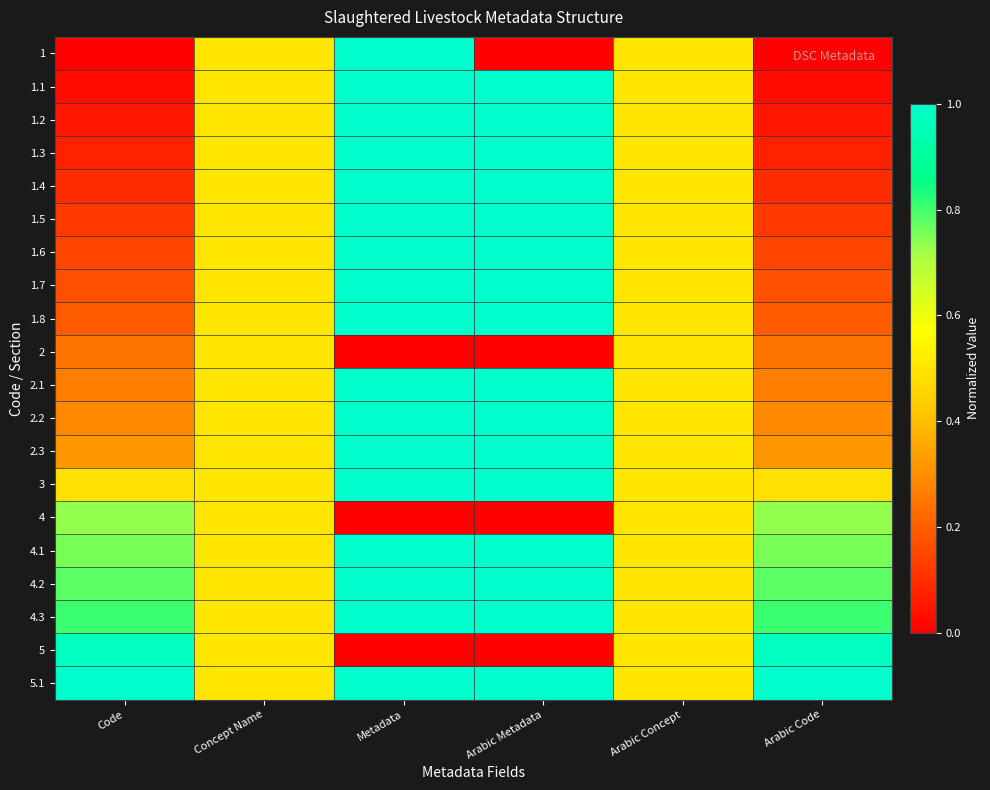

Reading left to right, extract all data points from this chart.

1: Code=0.0	Concept Name=0.5	Metadata=1.0	Arabic Metadata=0.0	Arabic Concept=0.5	Arabic Code=0.0
1.1: Code=0.0	Concept Name=0.5	Metadata=1.0	Arabic Metadata=1.0	Arabic Concept=0.5	Arabic Code=0.0
1.2: Code=0.0	Concept Name=0.5	Metadata=1.0	Arabic Metadata=1.0	Arabic Concept=0.5	Arabic Code=0.0
1.3: Code=0.1	Concept Name=0.5	Metadata=1.0	Arabic Metadata=1.0	Arabic Concept=0.5	Arabic Code=0.1
1.4: Code=0.1	Concept Name=0.5	Metadata=1.0	Arabic Metadata=1.0	Arabic Concept=0.5	Arabic Code=0.1
1.5: Code=0.1	Concept Name=0.5	Metadata=1.0	Arabic Metadata=1.0	Arabic Concept=0.5	Arabic Code=0.1
1.6: Code=0.1	Concept Name=0.5	Metadata=1.0	Arabic Metadata=1.0	Arabic Concept=0.5	Arabic Code=0.1
1.7: Code=0.2	Concept Name=0.5	Metadata=1.0	Arabic Metadata=1.0	Arabic Concept=0.5	Arabic Code=0.2
1.8: Code=0.2	Concept Name=0.5	Metadata=1.0	Arabic Metadata=1.0	Arabic Concept=0.5	Arabic Code=0.2
2: Code=0.2	Concept Name=0.5	Metadata=0.0	Arabic Metadata=0.0	Arabic Concept=0.5	Arabic Code=0.2
2.1: Code=0.3	Concept Name=0.5	Metadata=1.0	Arabic Metadata=1.0	Arabic Concept=0.5	Arabic Code=0.3
2.2: Code=0.3	Concept Name=0.5	Metadata=1.0	Arabic Metadata=1.0	Arabic Concept=0.5	Arabic Code=0.3
2.3: Code=0.3	Concept Name=0.5	Metadata=1.0	Arabic Metadata=1.0	Arabic Concept=0.5	Arabic Code=0.3
3: Code=0.5	Concept Name=0.5	Metadata=1.0	Arabic Metadata=1.0	Arabic Concept=0.5	Arabic Code=0.5
4: Code=0.7	Concept Name=0.5	Metadata=0.0	Arabic Metadata=0.0	Arabic Concept=0.5	Arabic Code=0.7
4.1: Code=0.8	Concept Name=0.5	Metadata=1.0	Arabic Metadata=1.0	Arabic Concept=0.5	Arabic Code=0.8
4.2: Code=0.8	Concept Name=0.5	Metadata=1.0	Arabic Metadata=1.0	Arabic Concept=0.5	Arabic Code=0.8
4.3: Code=0.8	Concept Name=0.5	Metadata=1.0	Arabic Metadata=1.0	Arabic Concept=0.5	Arabic Code=0.8
5: Code=1.0	Concept Name=0.5	Metadata=0.0	Arabic Metadata=0.0	Arabic Concept=0.5	Arabic Code=1.0
5.1: Code=1.0	Concept Name=0.5	Metadata=1.0	Arabic Metadata=1.0	Arabic Concept=0.5	Arabic Code=1.0